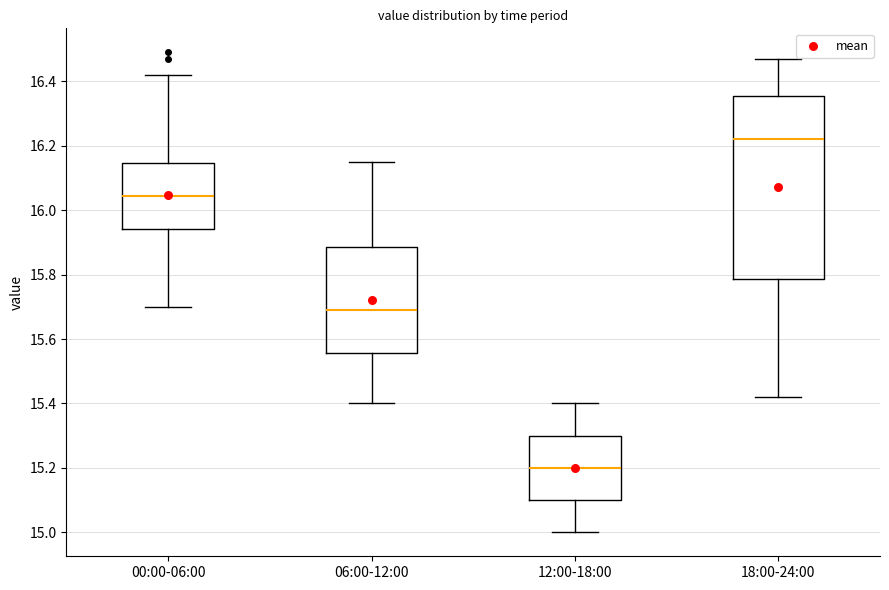

Where is the lower edge of the box for 06:00-12:00 on the y-axis? The values are not printed on the chart, so give them approximately, as read against the axis.

15.56